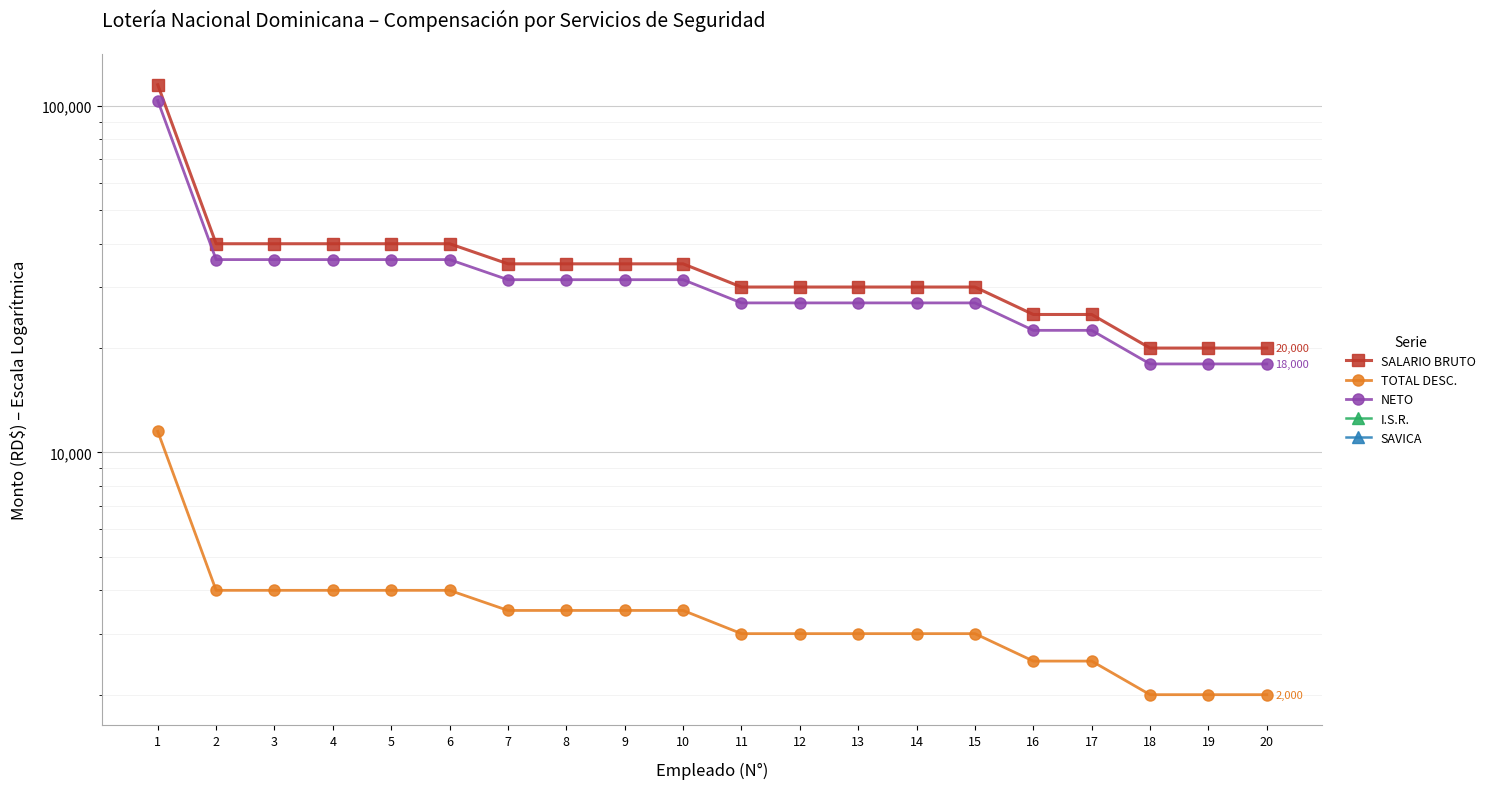

What is the difference between the SALARIO BRUTO values at 9 and 6?

5000.0